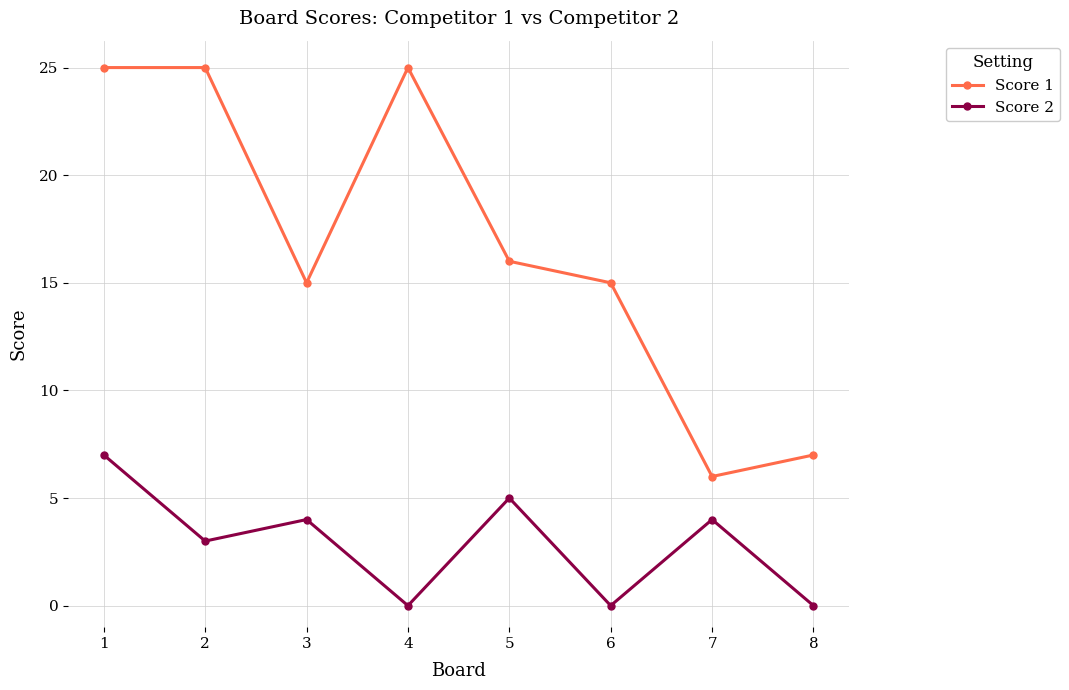

What is the value of the Score 2 point at the 1st from the left?

7